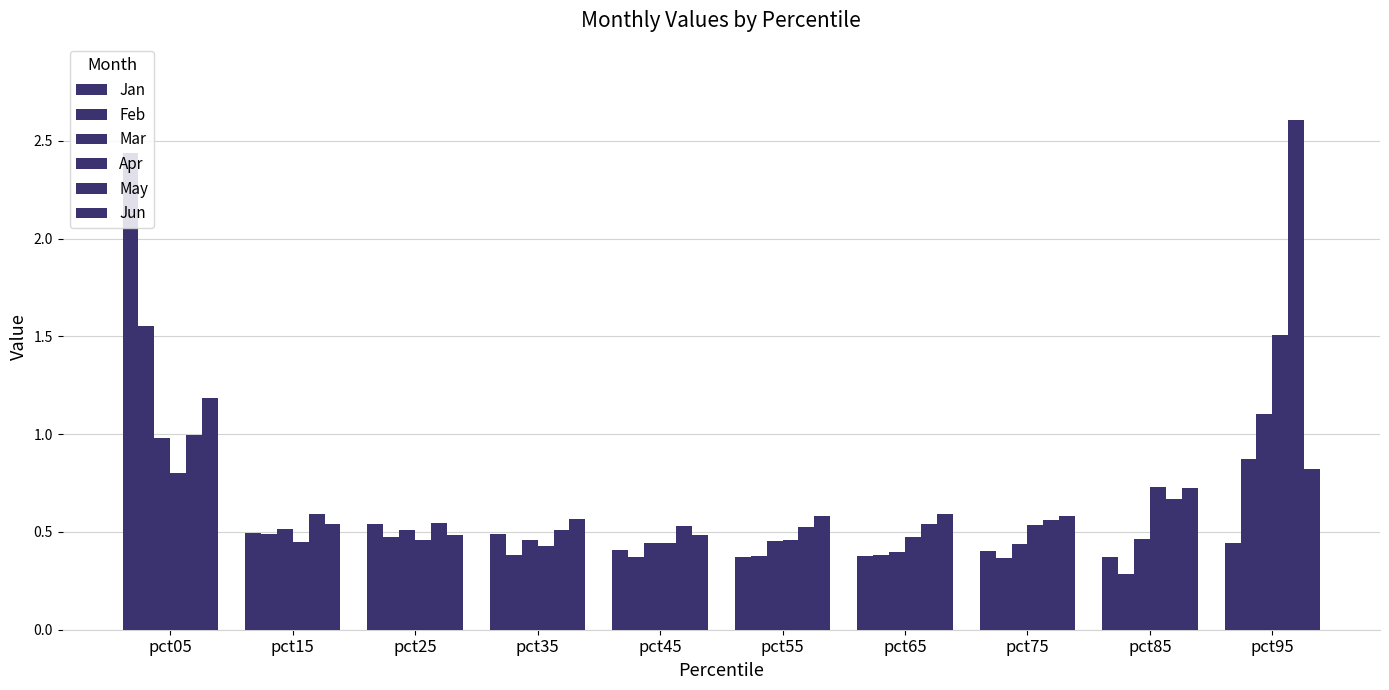

How many data points does each series have?

10